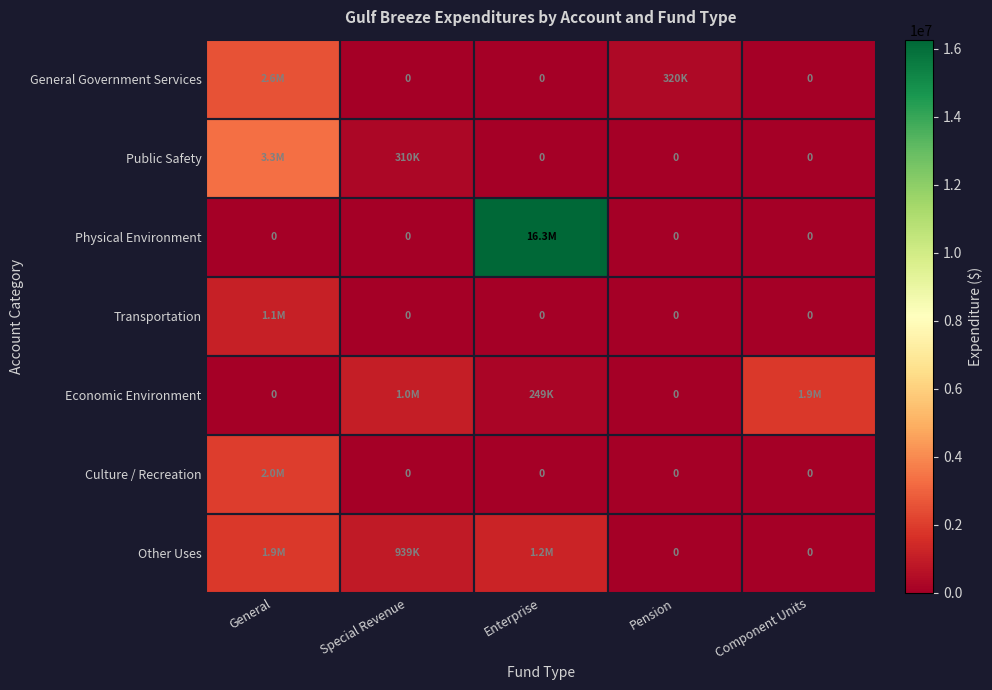

List the labels in order of Other Uses value, largest first.

General, Enterprise, Special Revenue, Pension, Component Units